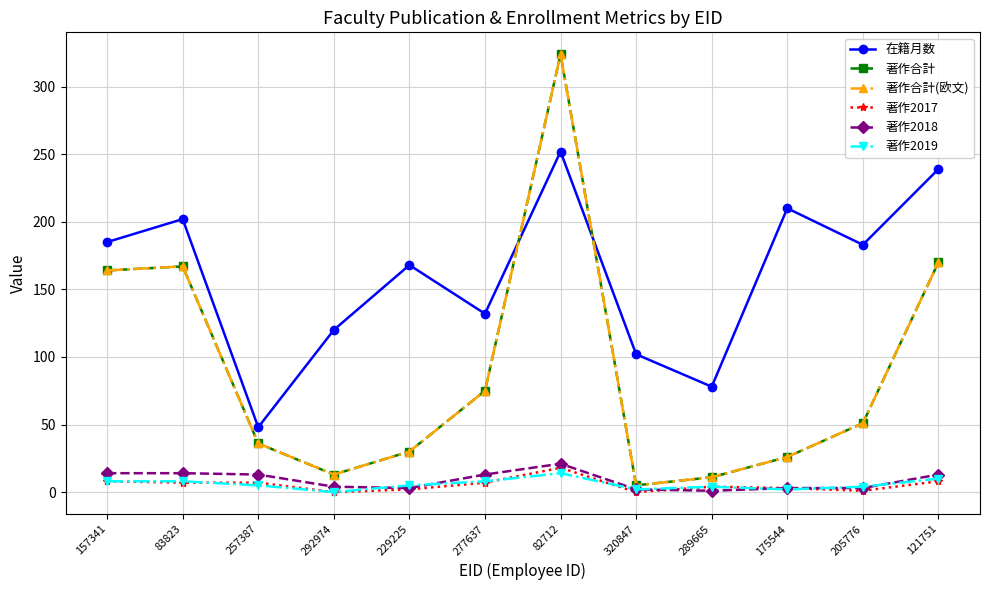

Does the chart have visible grid lines?

Yes